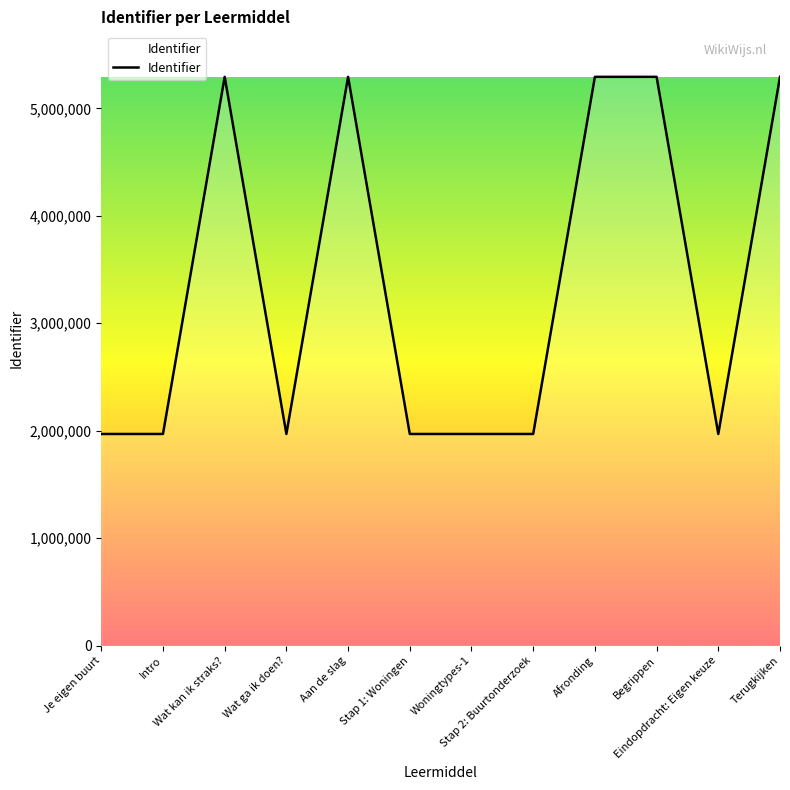

What is the greatest value displayed?

5293249